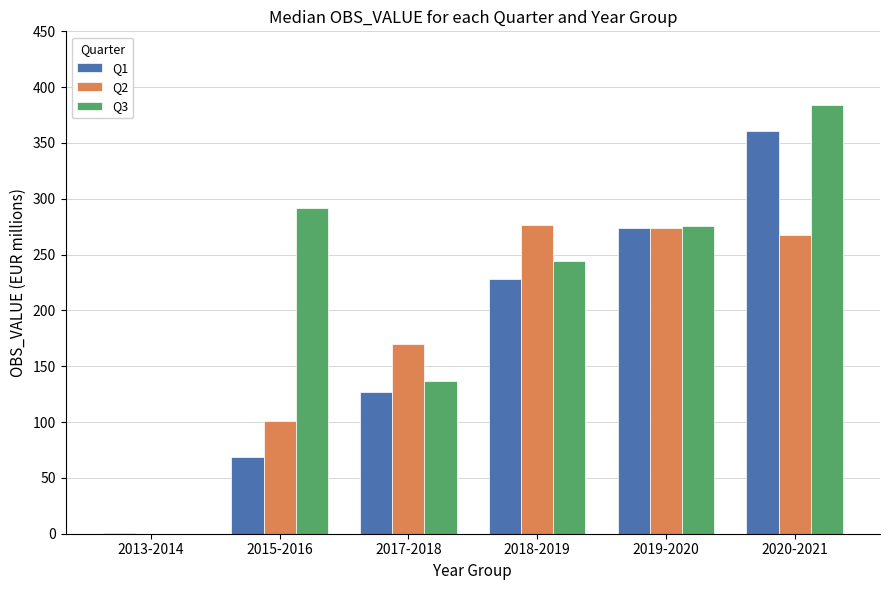

How many categories are shown in the chart?

6